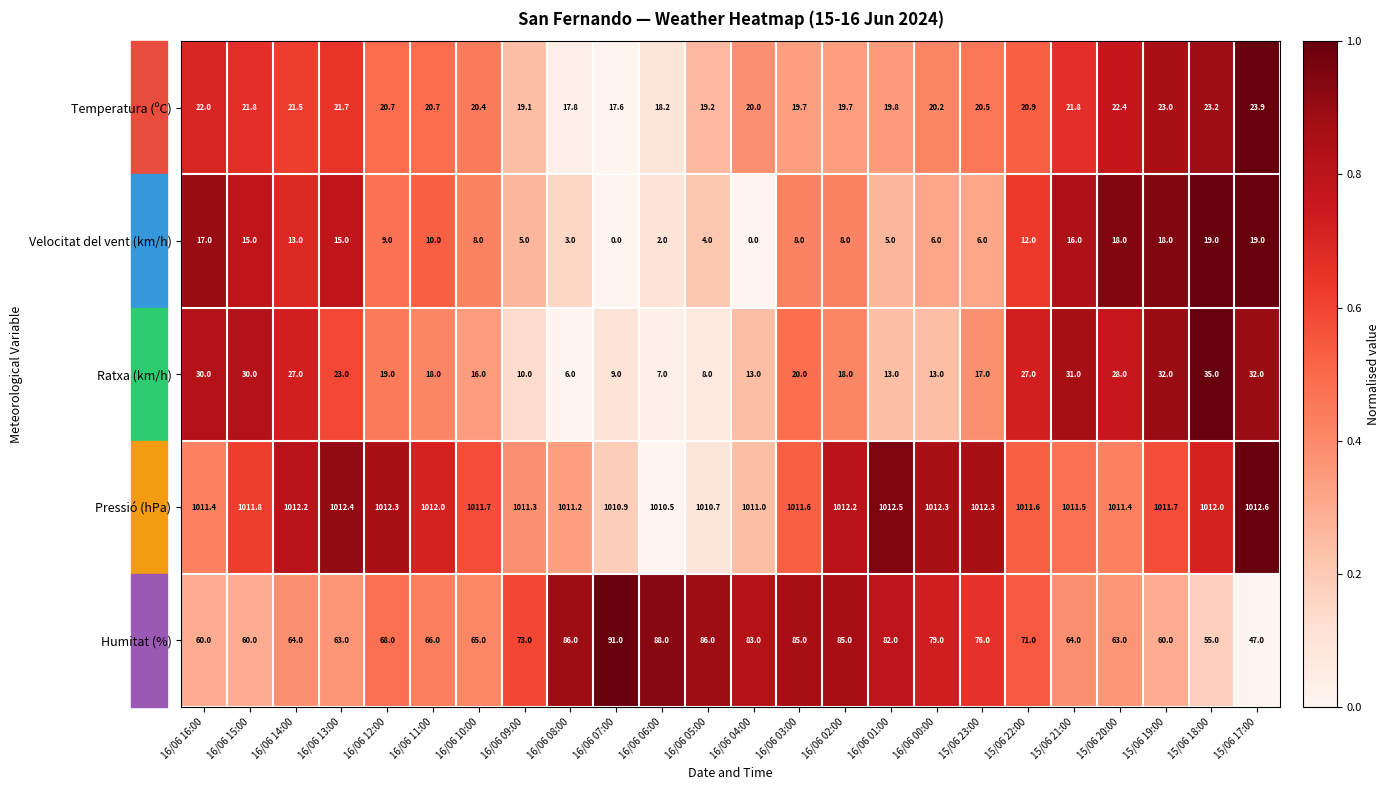

Which category has the highest value across all series?

15/06 17:00